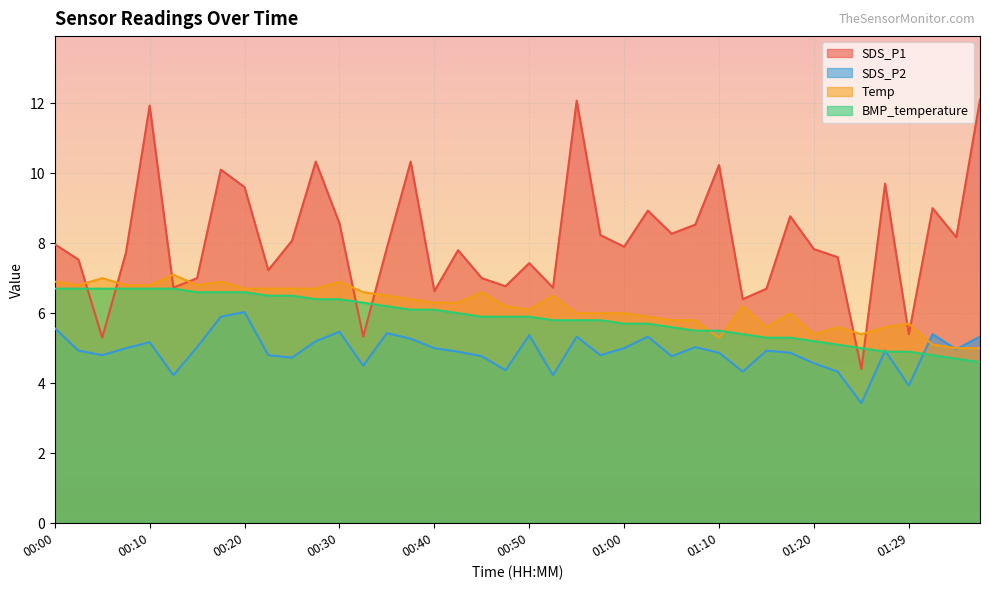

True or false: SDS_P2 and SDS_P1 cross at least once.

False